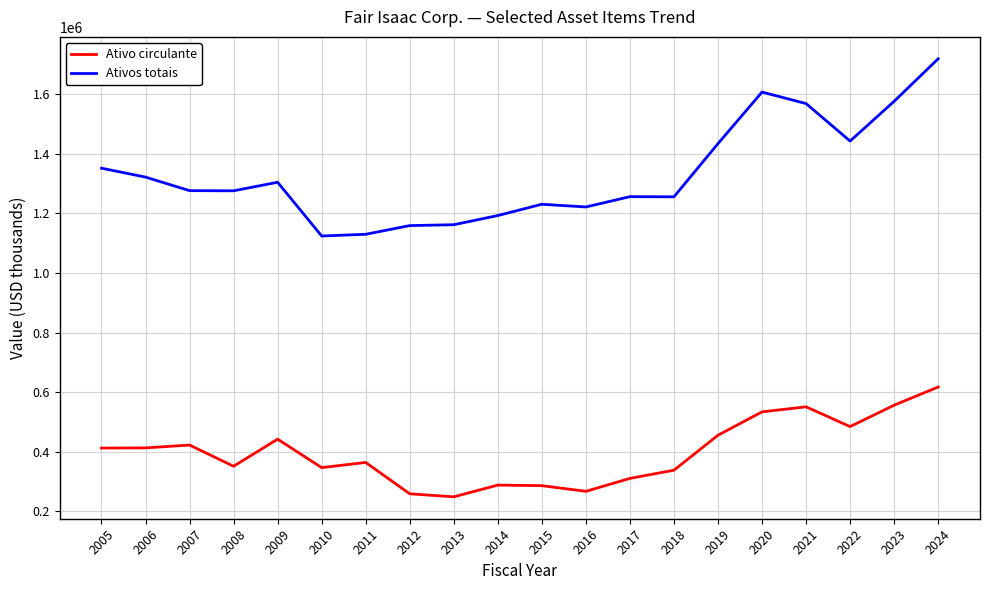

What is the difference between the Ativos totais values at 2011 and 2008?

145785